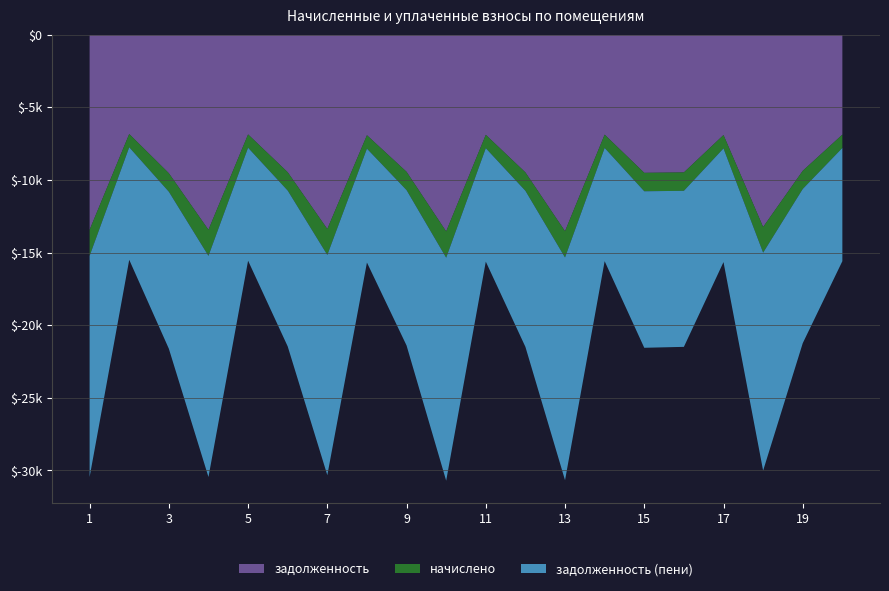

Reading right to left, what are all the values shown in this chart?

задолженность: 6876.5	9368.2	13237.9	6904.3	9479.5	9507.4	6876.5	13530.2	9479.5	6890.4	13544.2	9437.8	6918.2	13377.1	9465.6	6862.6	13432.8	9535.2	6834.7	13432.8
начислено: 918.8	1251.8	1768.9	922.6	1266.7	1270.4	918.8	1807.9	1266.7	920.7	1809.8	1261.1	924.4	1787.5	1264.8	917.0	1794.9	1274.1	913.3	1794.9
задолженность (пени): 7795.3	10619.9	15006.8	7826.9	10746.2	10777.7	7795.3	15338.2	10746.2	7811.1	15353.9	10698.8	7842.7	15164.6	10730.4	7779.5	15227.7	10809.3	7748.0	15227.7